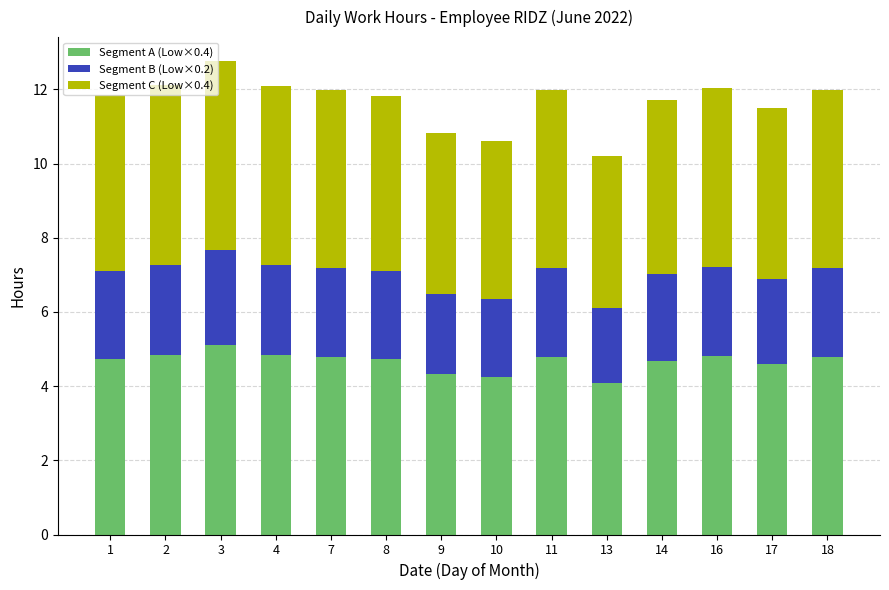

Where is Segment A (Low×0.4) nearest to the value 4?

13